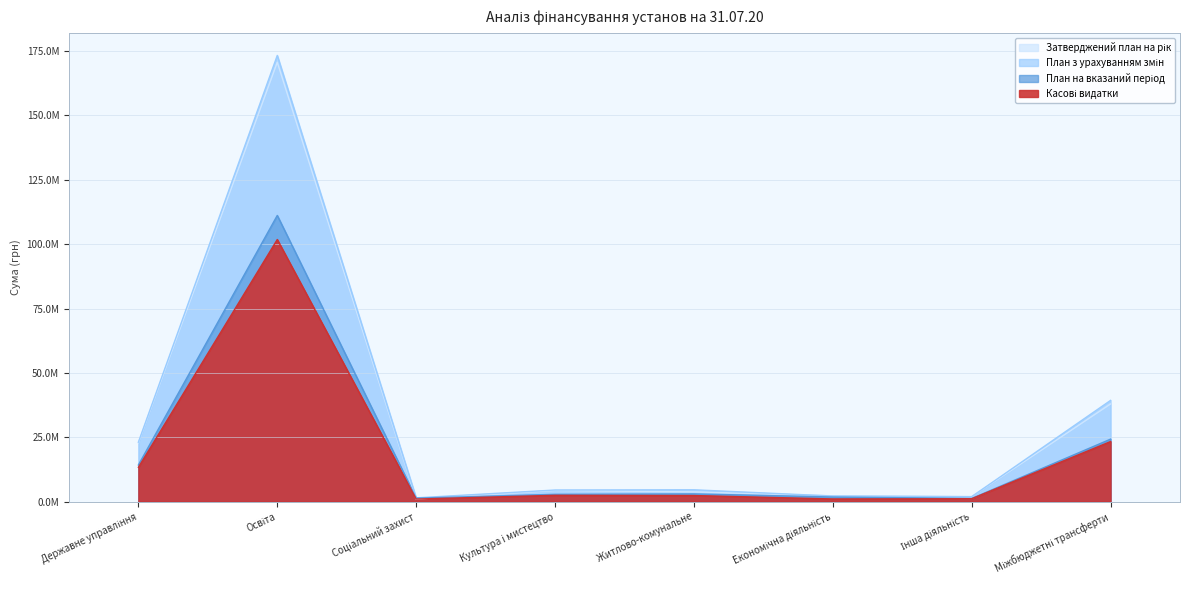

Is it true that Касові видатки equals 101841607.6 at Освіта?

True